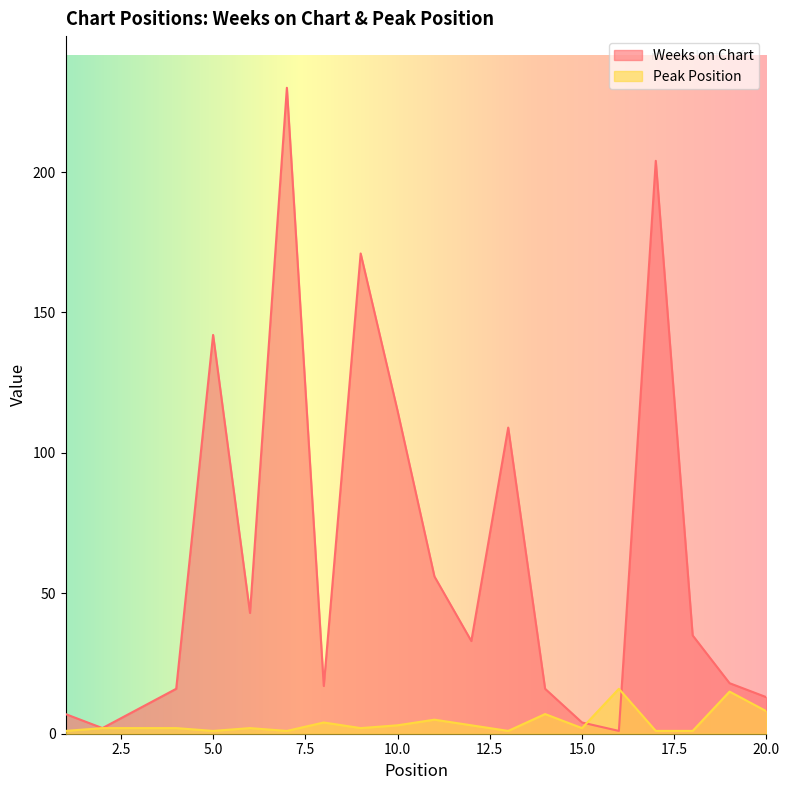

What is the minimum value for Peak Position?

1